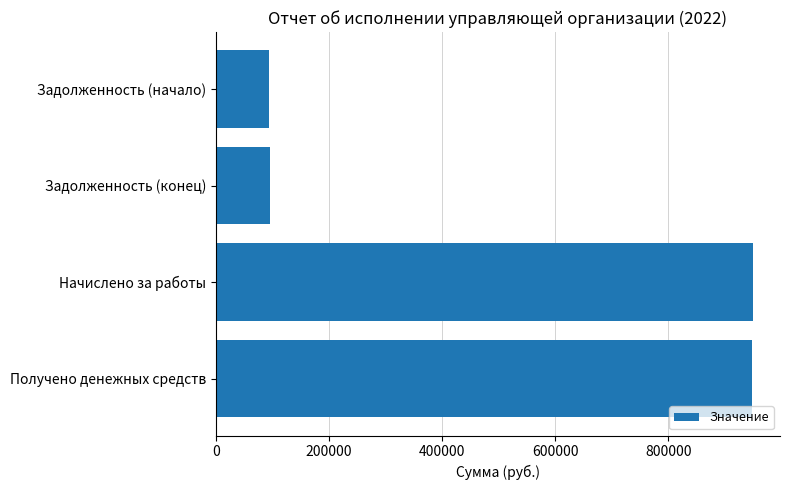

What is the value of the 2nd bar from the top?

95191.0